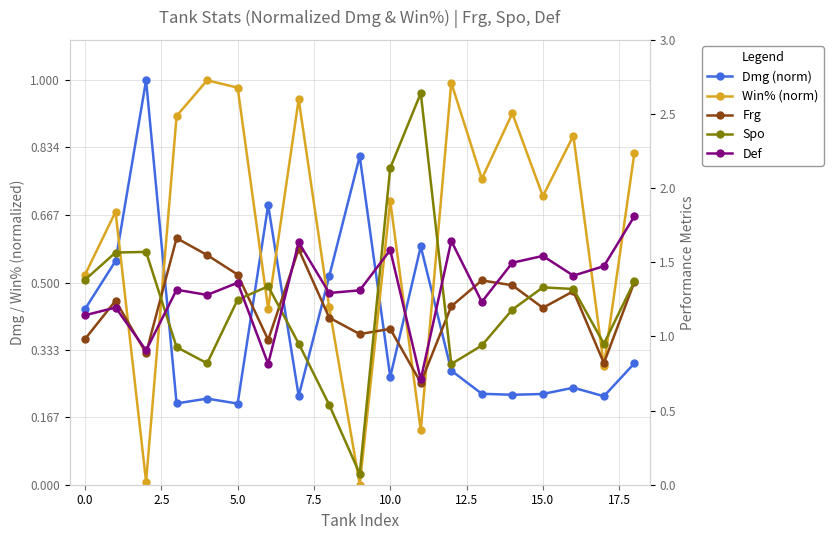

What is the label of the 2nd point from the right?

17